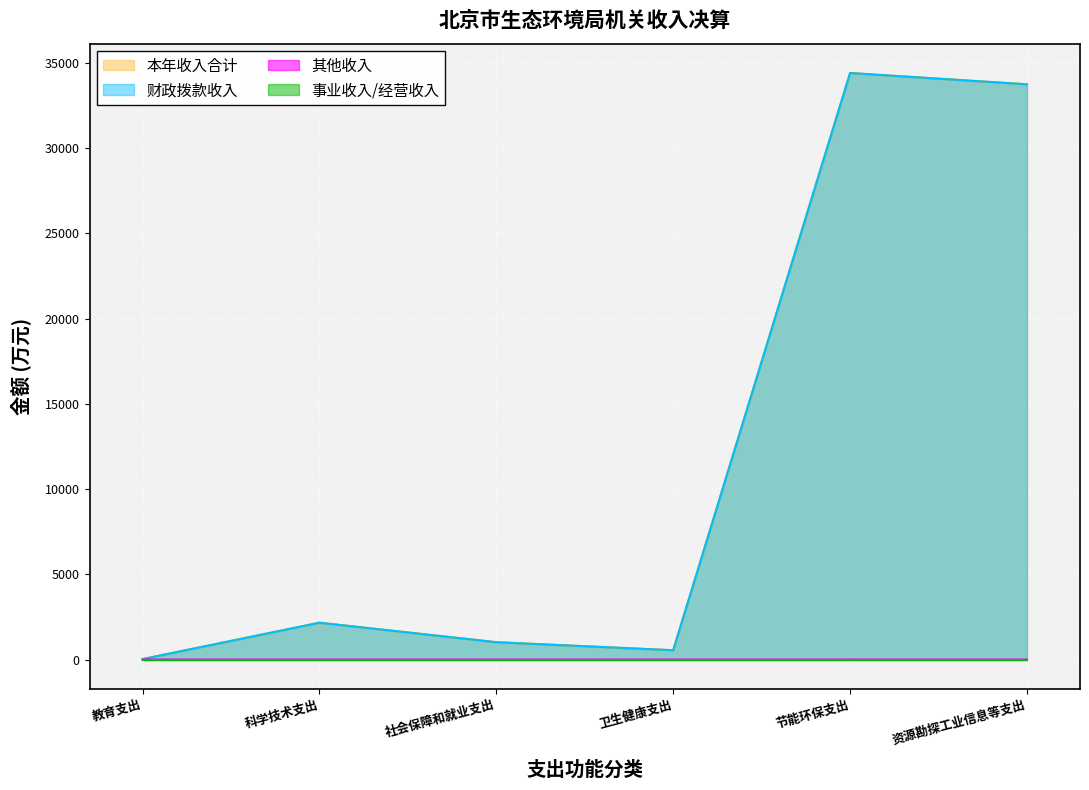

What is the sum of the values at 节能环保支出 and 卫生健康支出?

34952.4